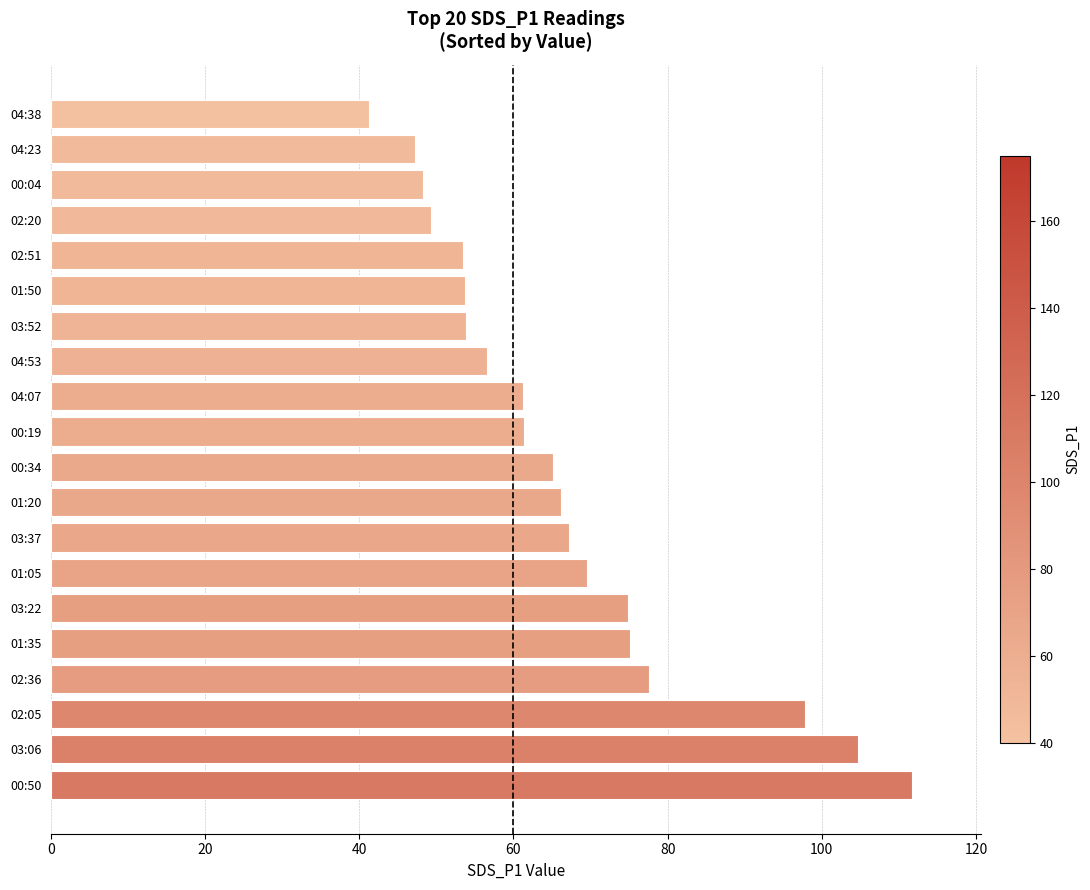

What value does the data have at 01:05?

69.6